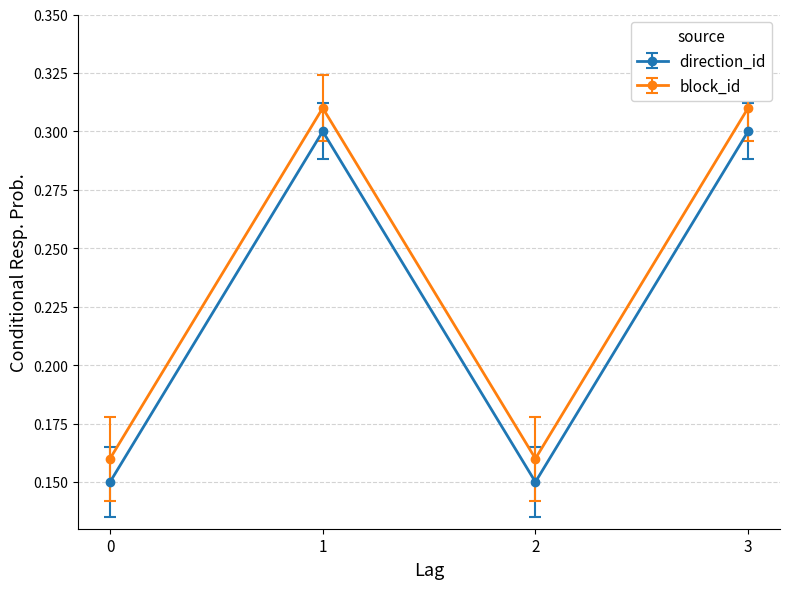

At which category does direction_id reach its first local valley?

2